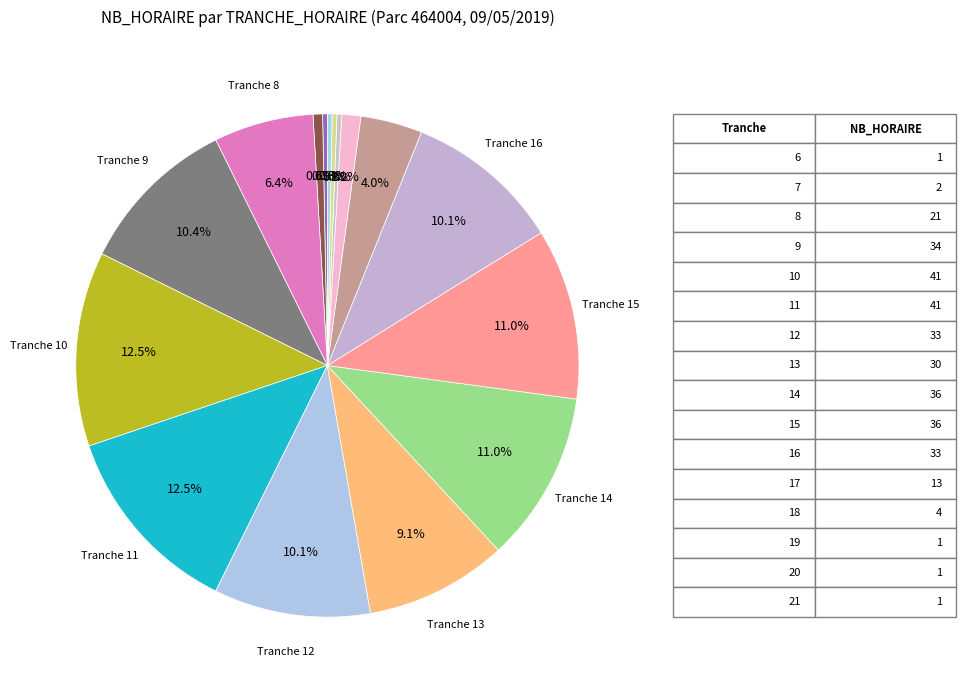

How many segments does this pie chart have?

16